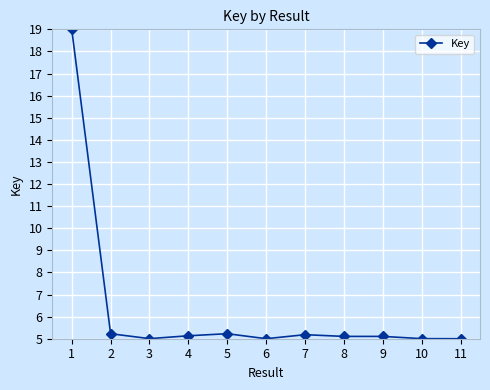

What is the value of the 4th point from the left?

5.1